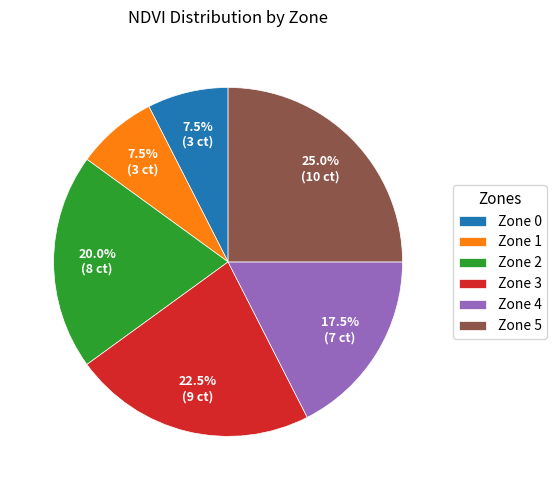

What percentage is NOT represented by Zone 1?

92.5%